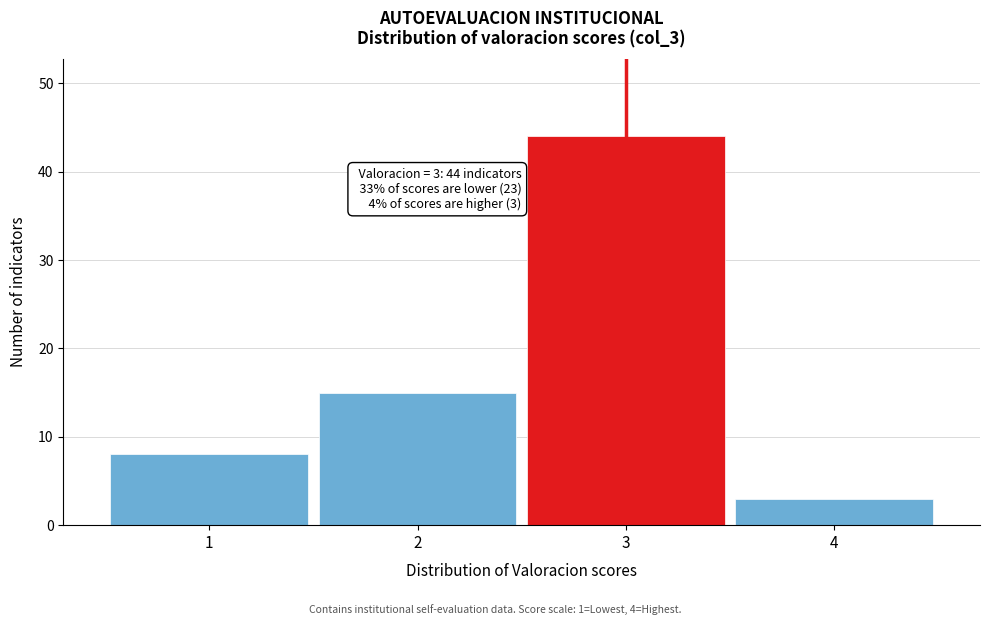

Reading left to right, transcribe all the data shown in this chart.

1=8	2=15	3=44	4=3